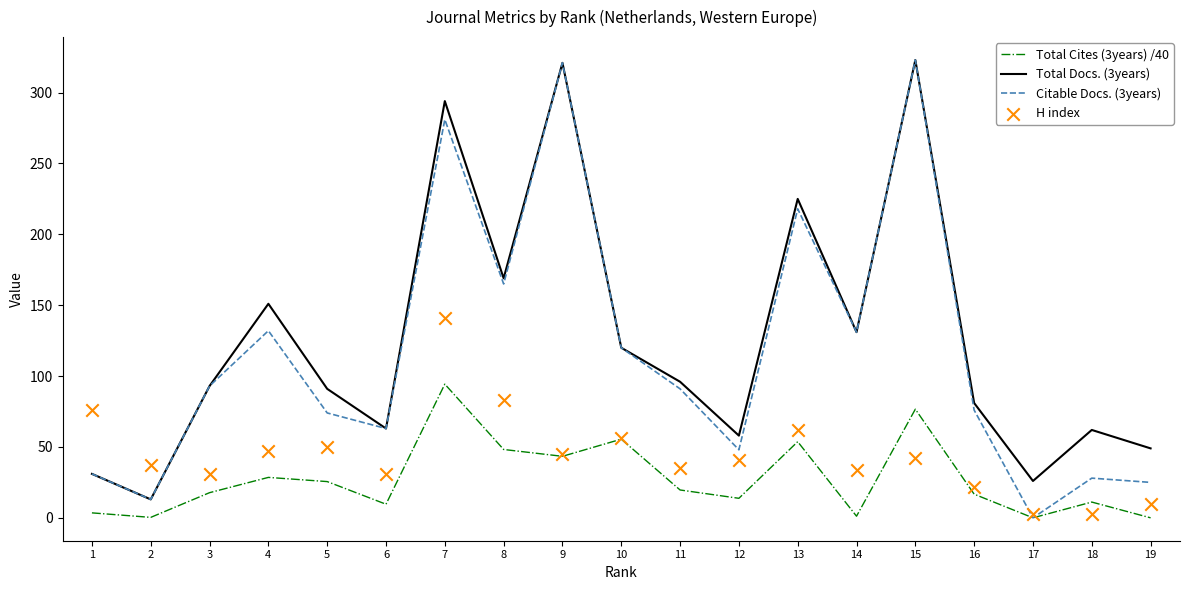

Which series has the widest spread of Y values?

Citable Docs. (3years)